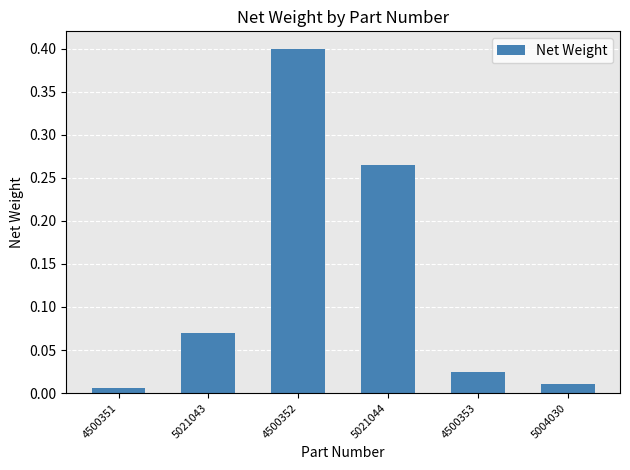

What is the sum of all values?

0.8